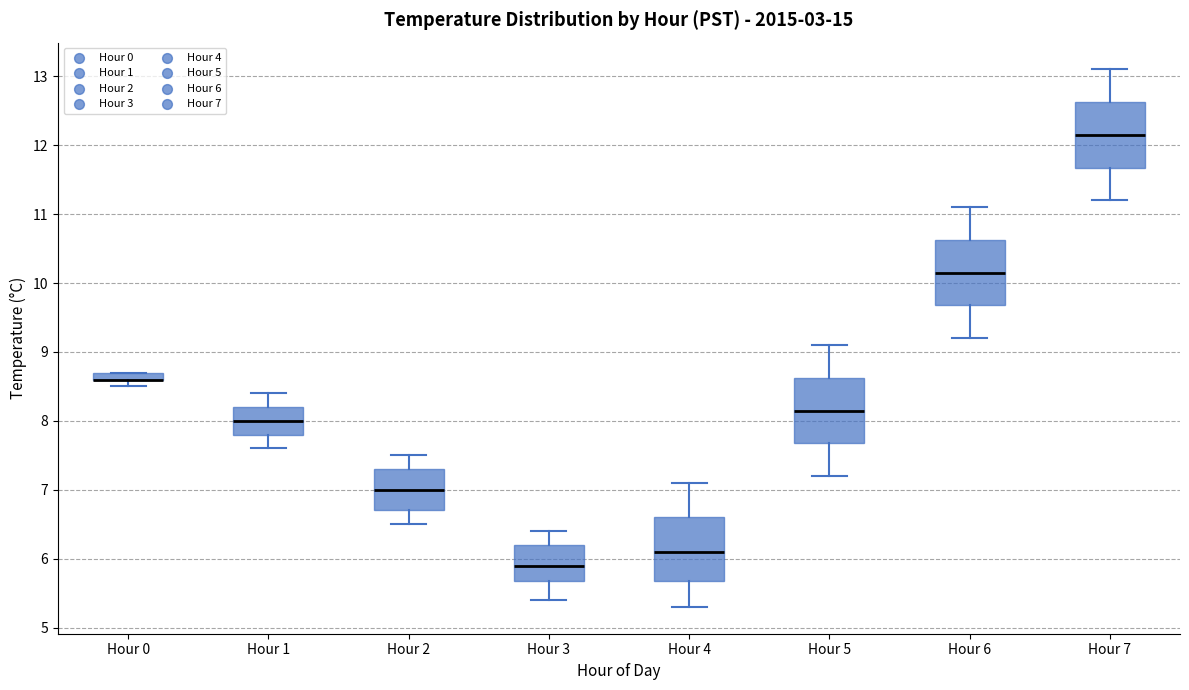

Where is the lower edge of the box for Hour 2 on the y-axis? The values are not printed on the chart, so give them approximately, as read against the axis.

6.7